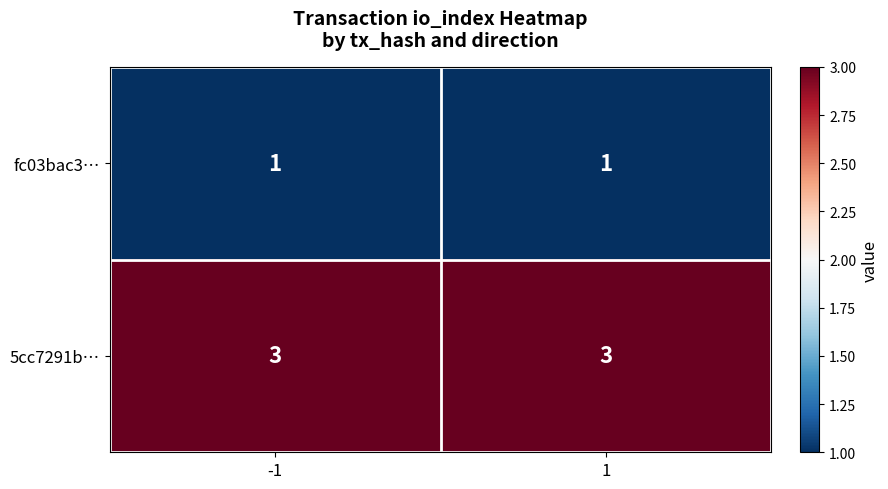

List the series in order of their overall mean, highest first.

5cc7291b…, fc03bac3…